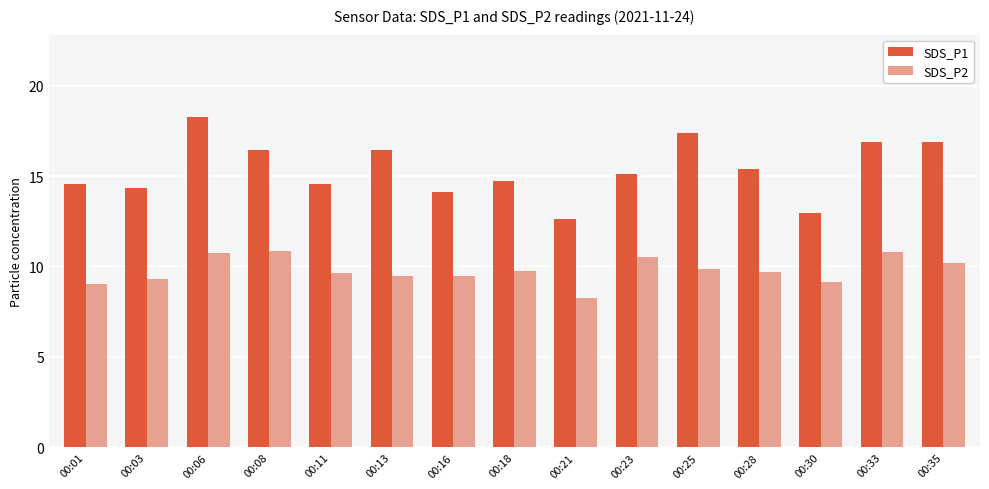

At which category does the chart reach its minimum across all series?

00:21